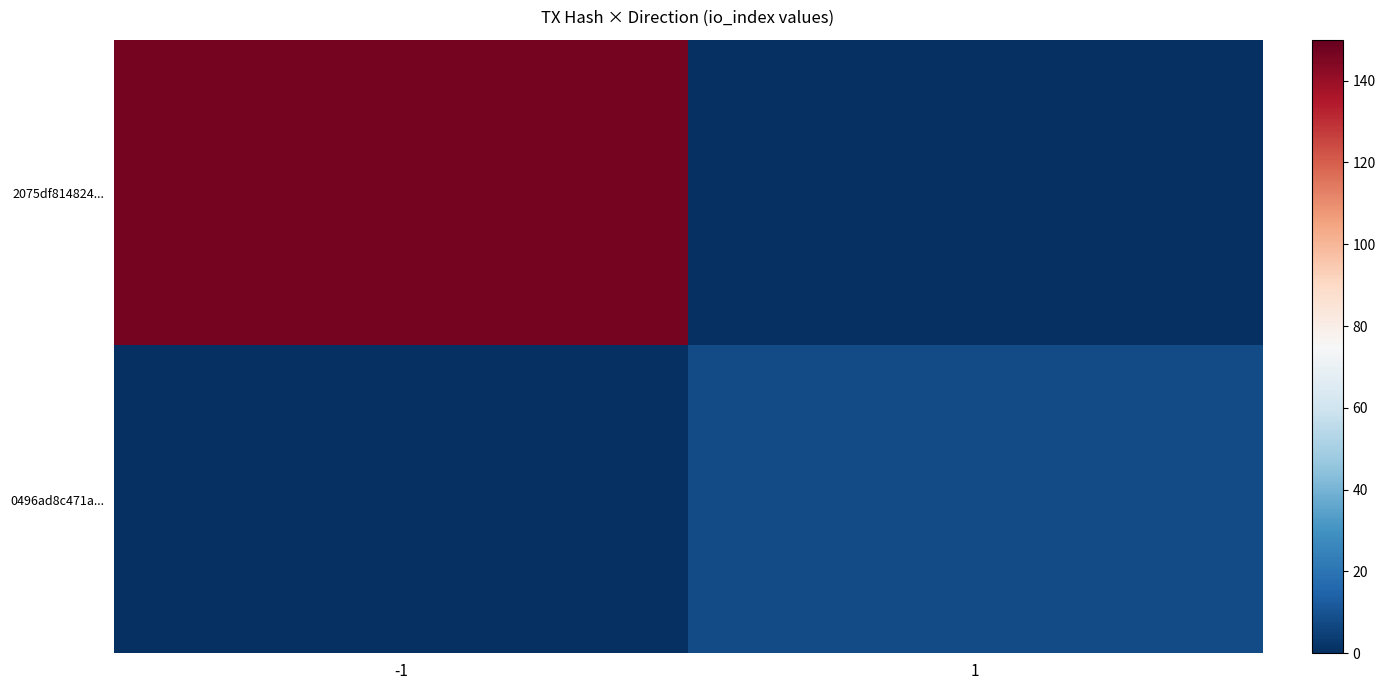

Which has a higher value, -1 or 1?

-1